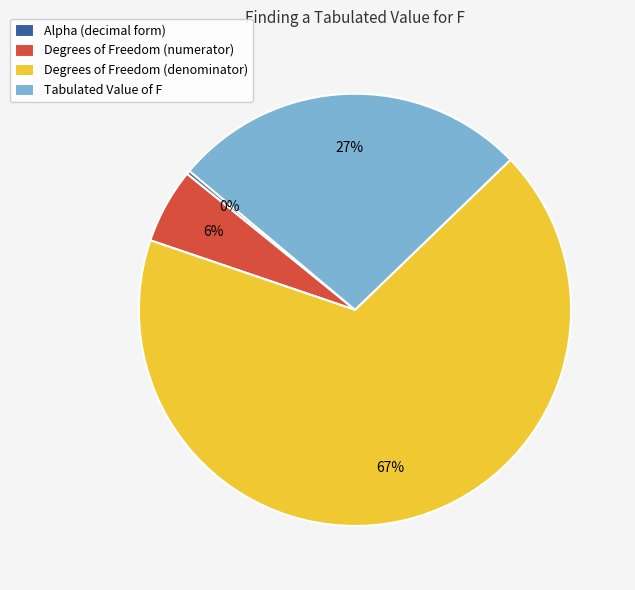

Count the number of slices in the pie.

4